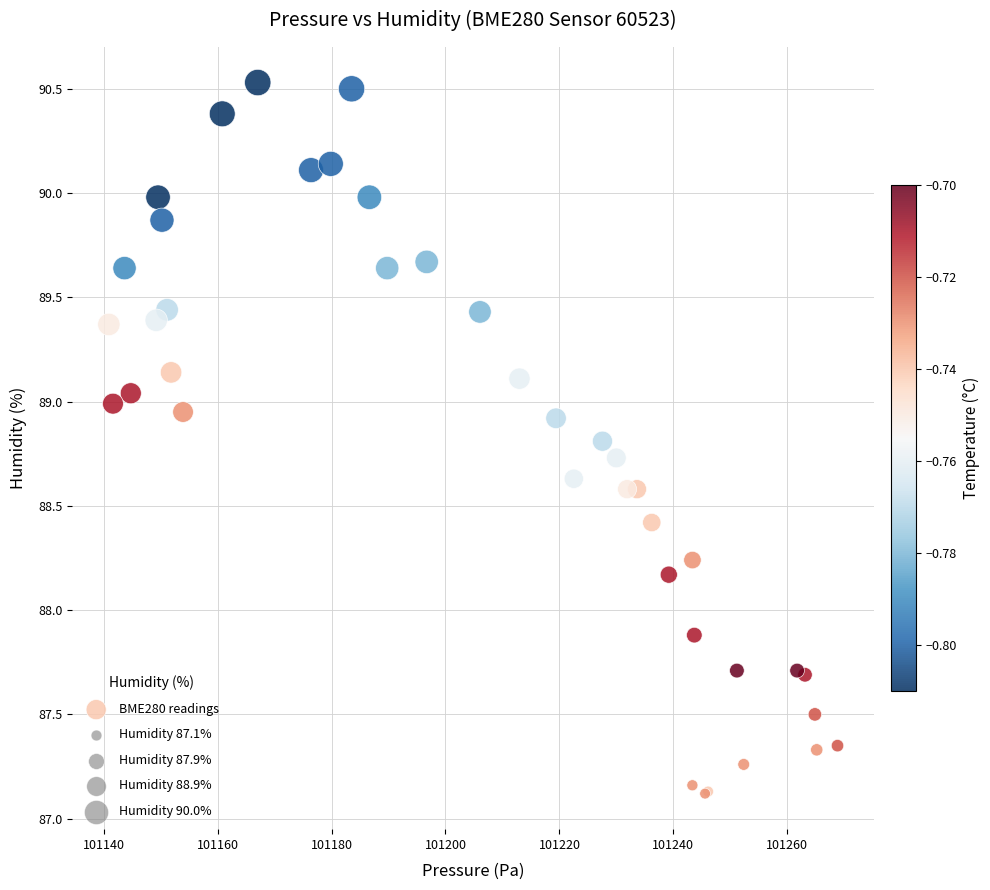

What Y value in the scatter plot is closest to 88?

87.9